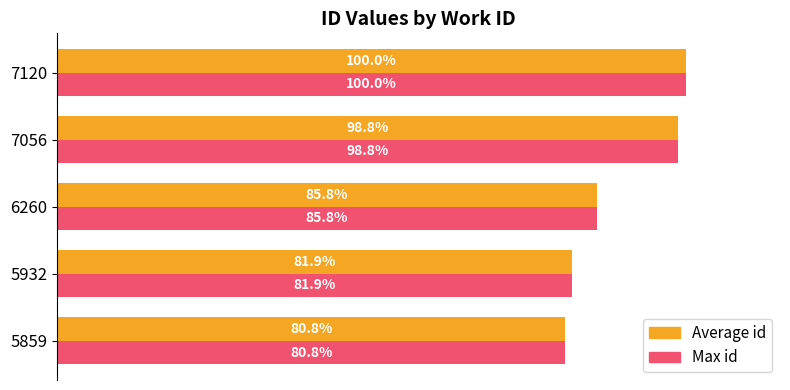

What is the value of the Average id bar at the 1st from the left?

80.8